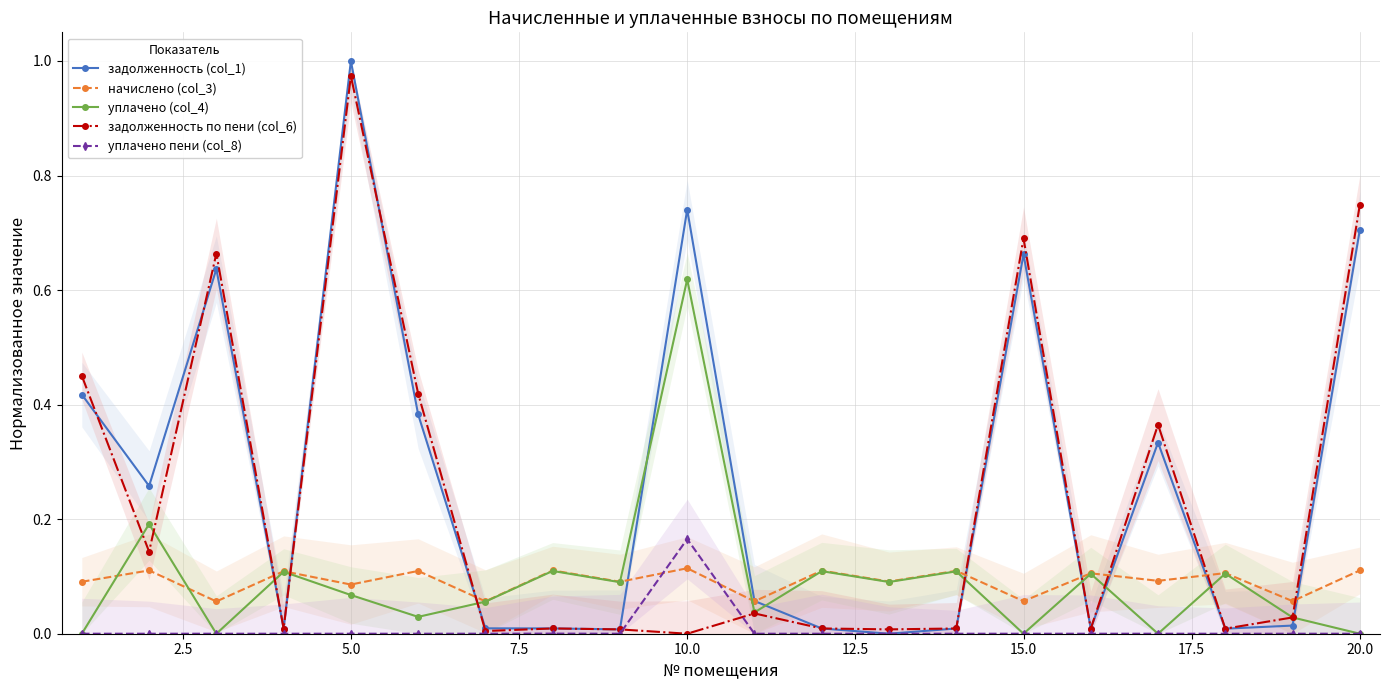

What is the average value of the начислено (col_3) series?

0.1